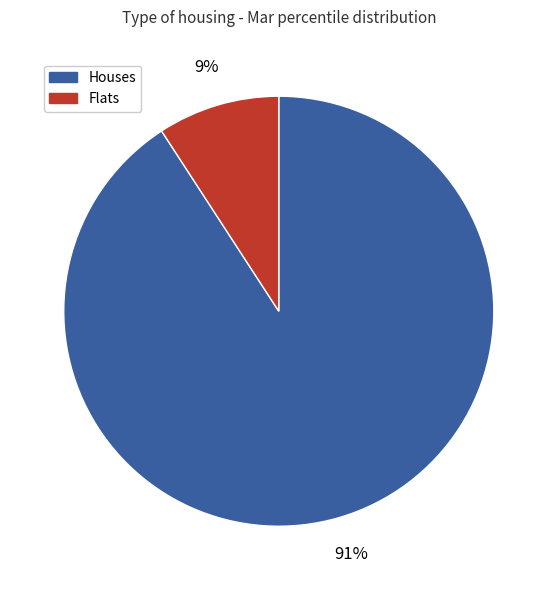

How many segments does this pie chart have?

2